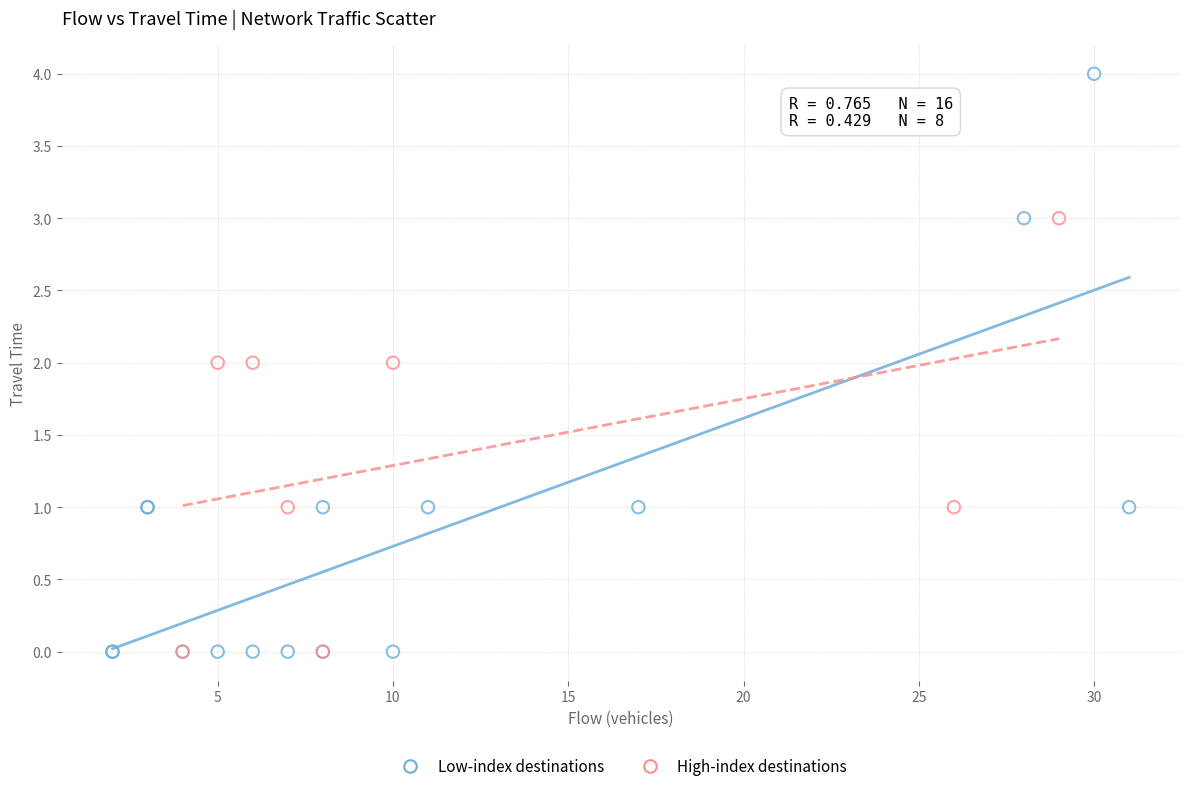

Which series contains the highest Y value?

Low-index destinations